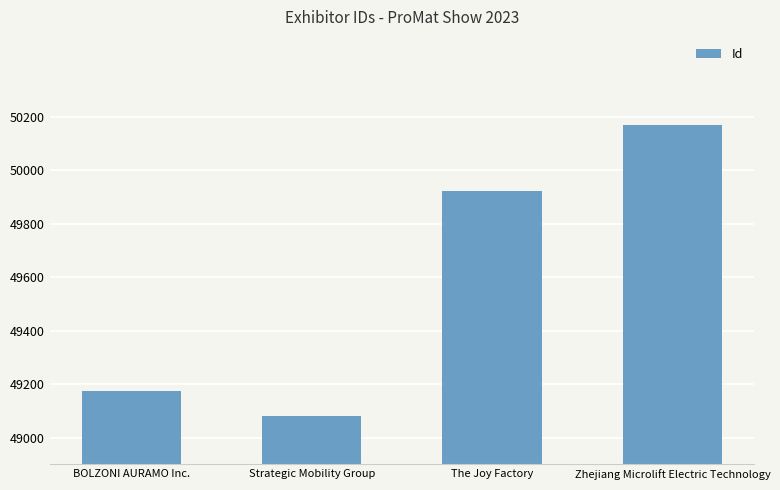

Between Strategic Mobility Group and Zhejiang Microlift Electric Technology, which is larger?

Zhejiang Microlift Electric Technology